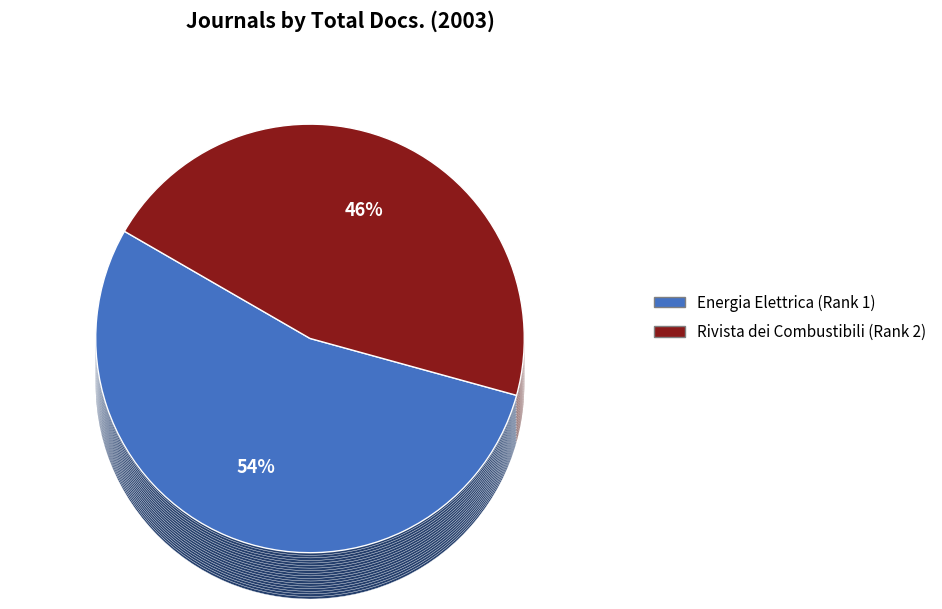

Rank the categories by value from highest to lowest.

Energia Elettrica (Rank 1), Rivista dei Combustibili (Rank 2)